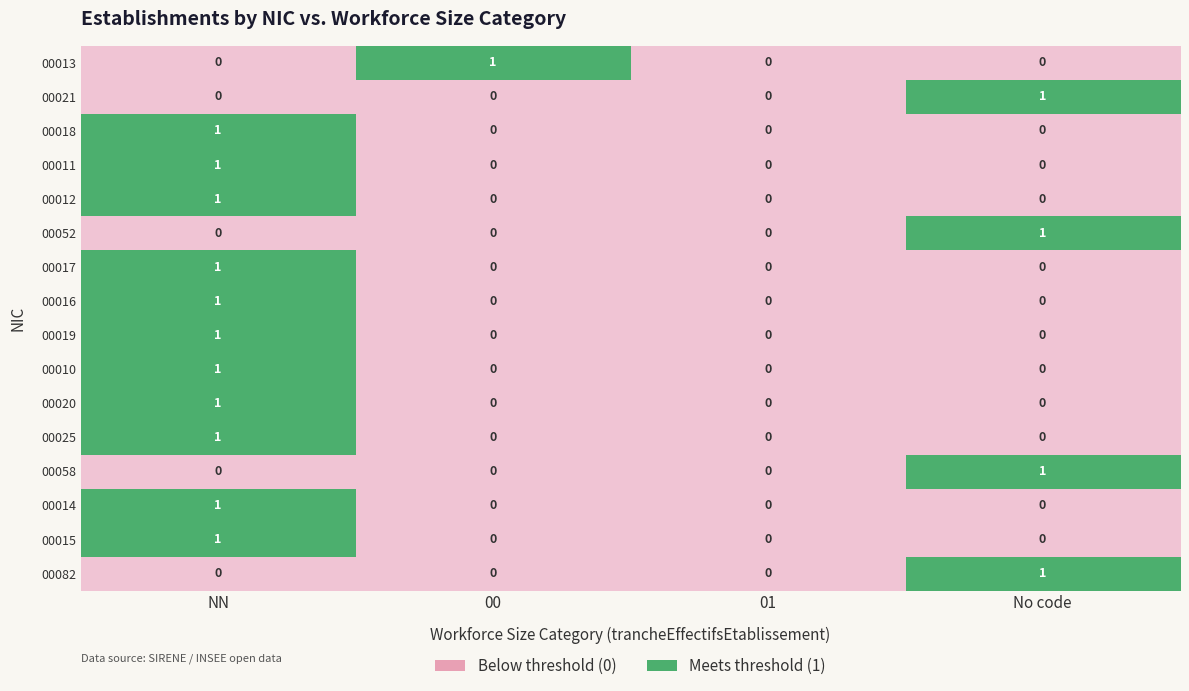

Which category has the highest value in the 00082 series?

No code